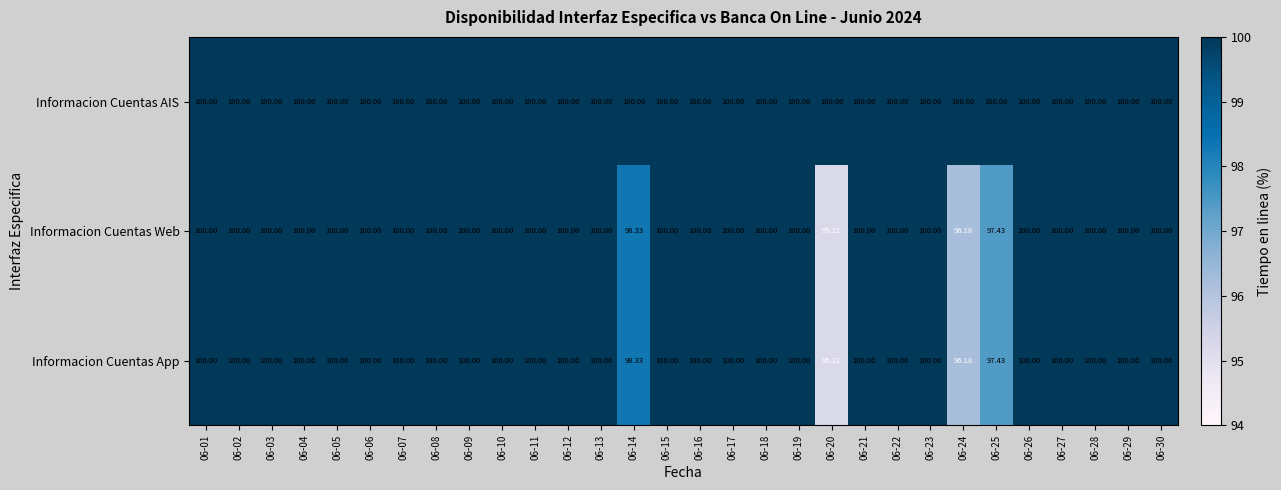

Which series has the largest total across all categories?

Informacion Cuentas AIS